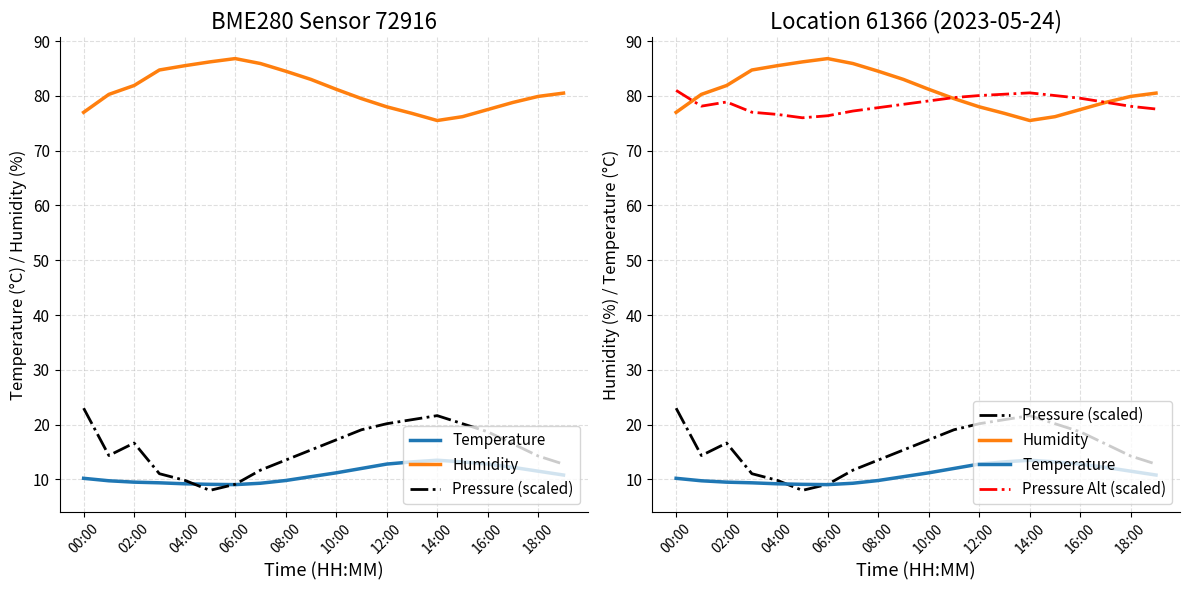

True or false: Pressure Alt (scaled) has a value of 32.5 at 06:00.

False